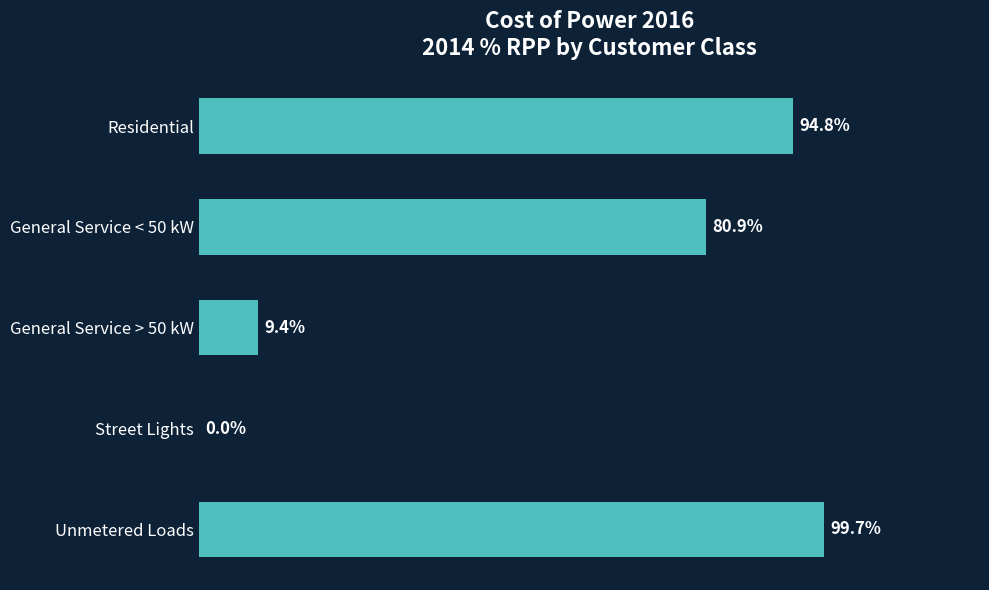

Are the bars grouped side by side (vs. stacked)?

No